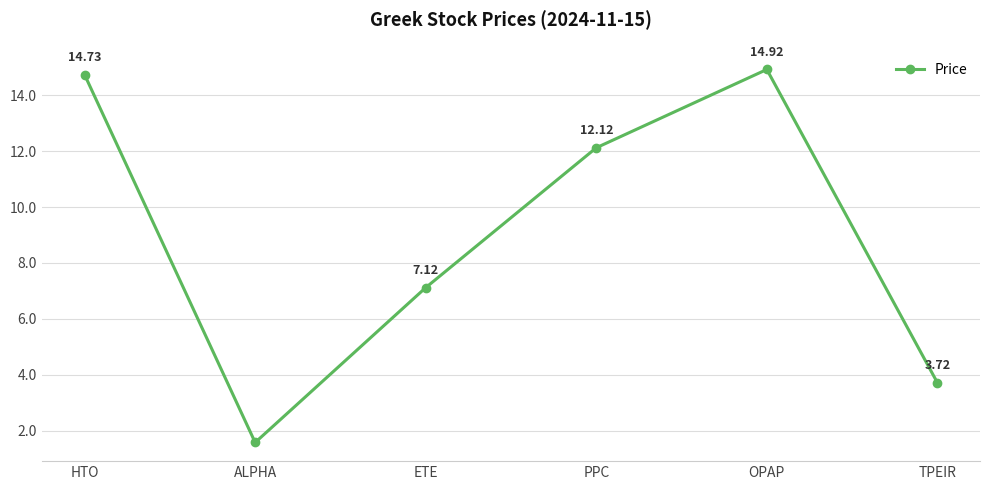

What is the sum of the values at PPC and ALPHA?

13.7